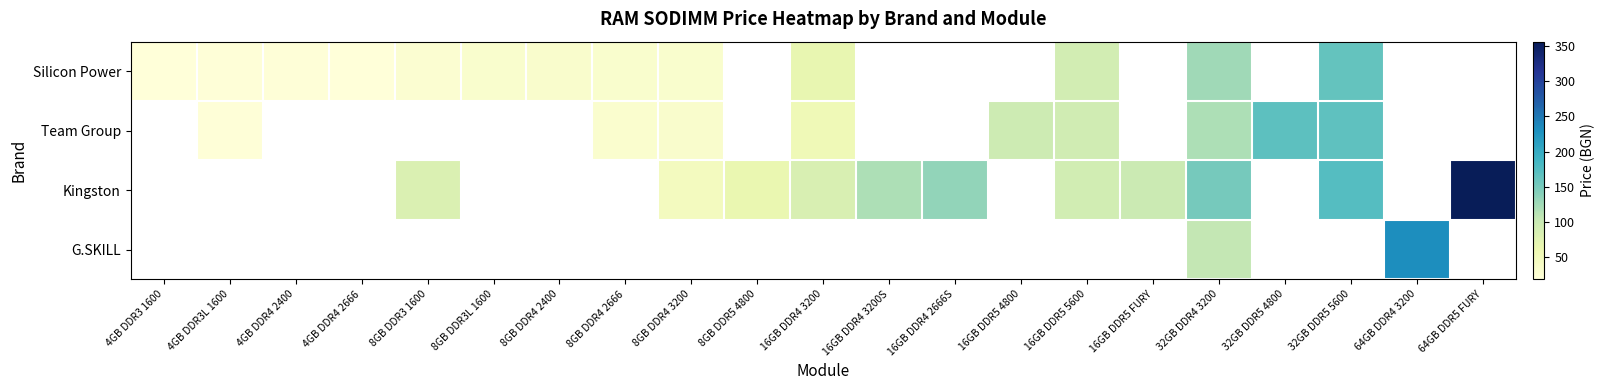

What is the smallest value displayed?

18.4